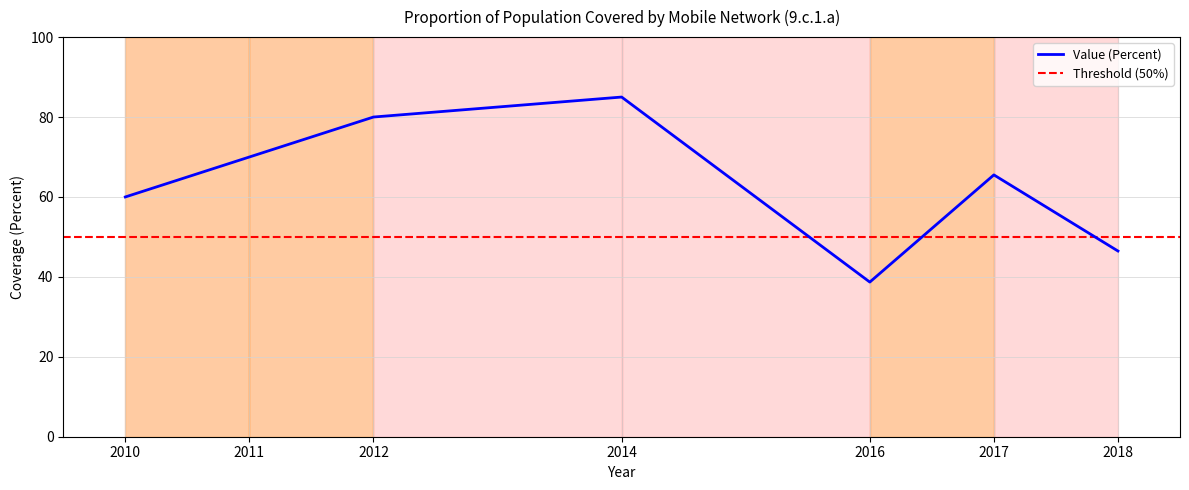

Is it true that the value at 2010 is 98.9?

False